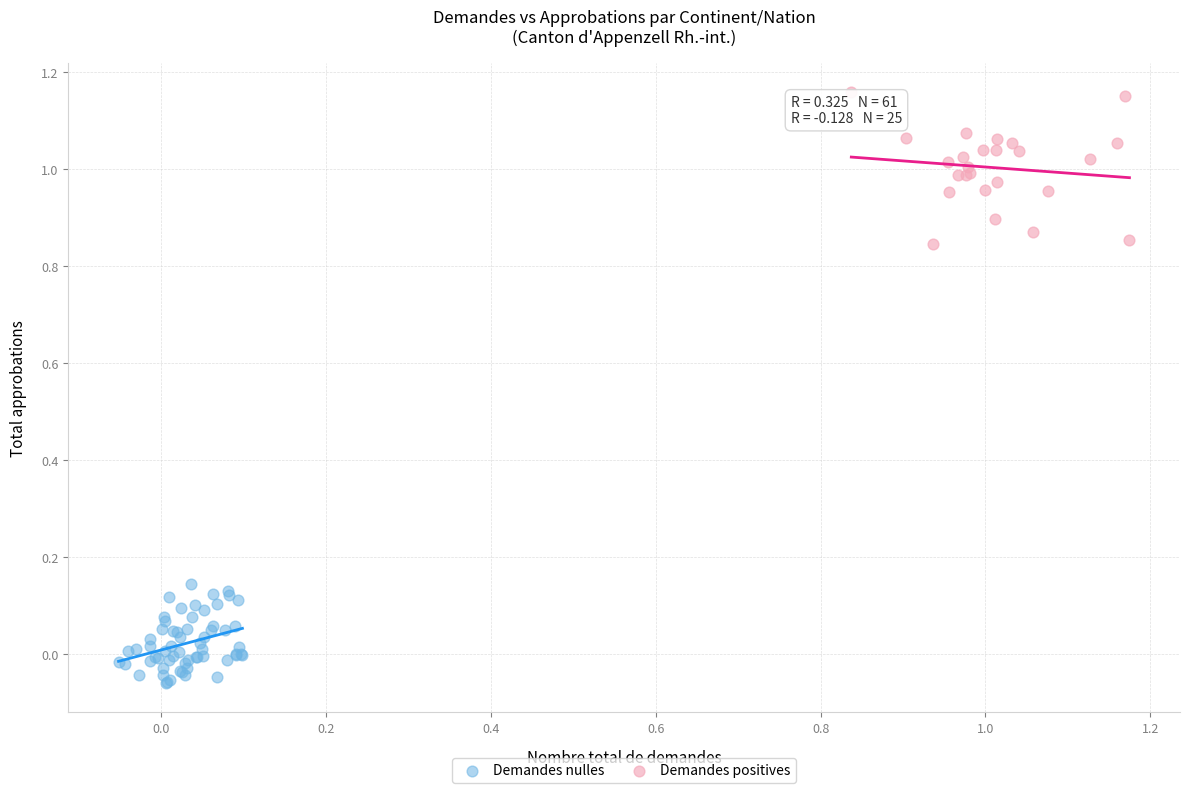

Which series reaches the minimum Y coordinate?

Demandes nulles